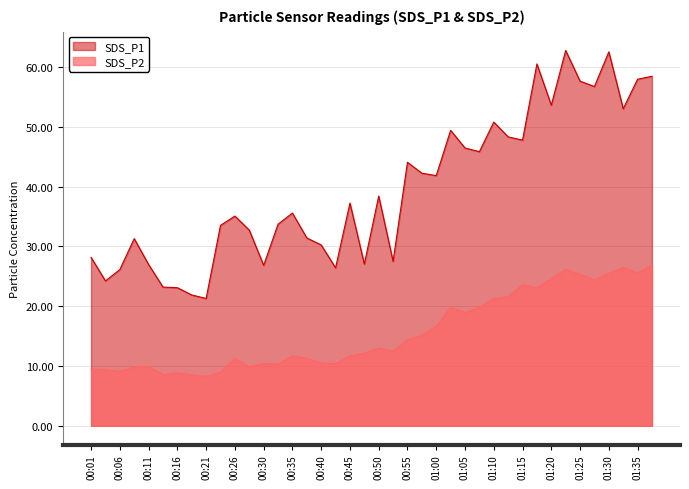

What is the label of the 19th point from the right?

00:53